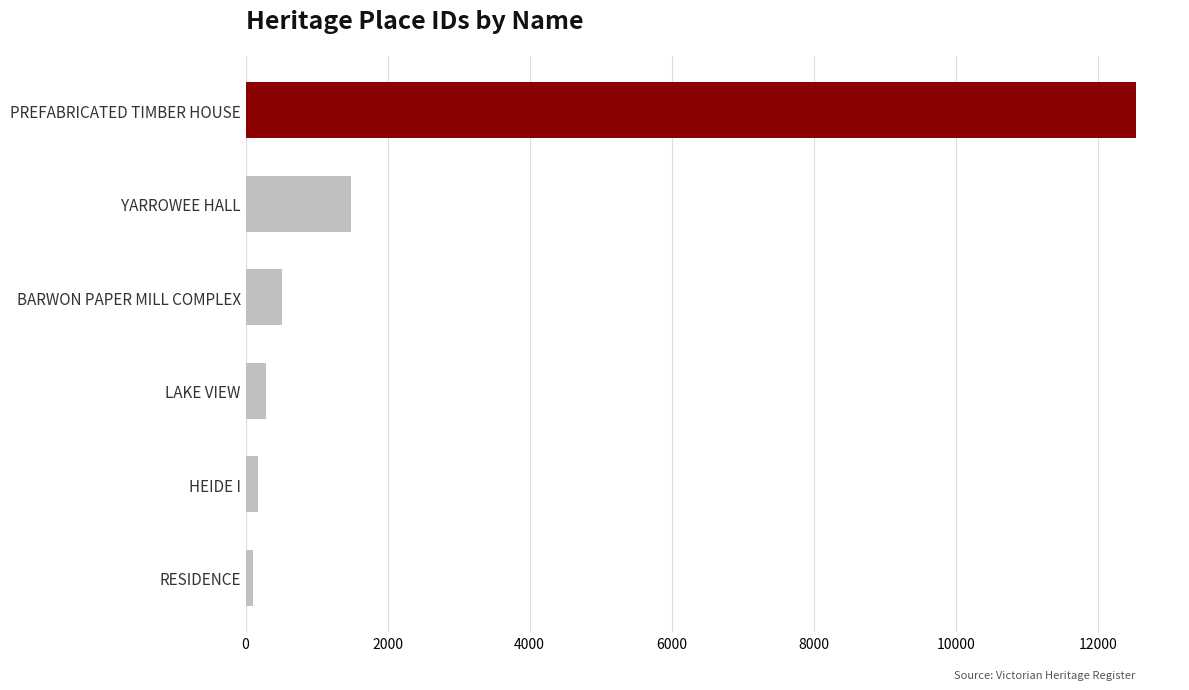

Where is the data nearest to the value 6316?

YARROWEE HALL